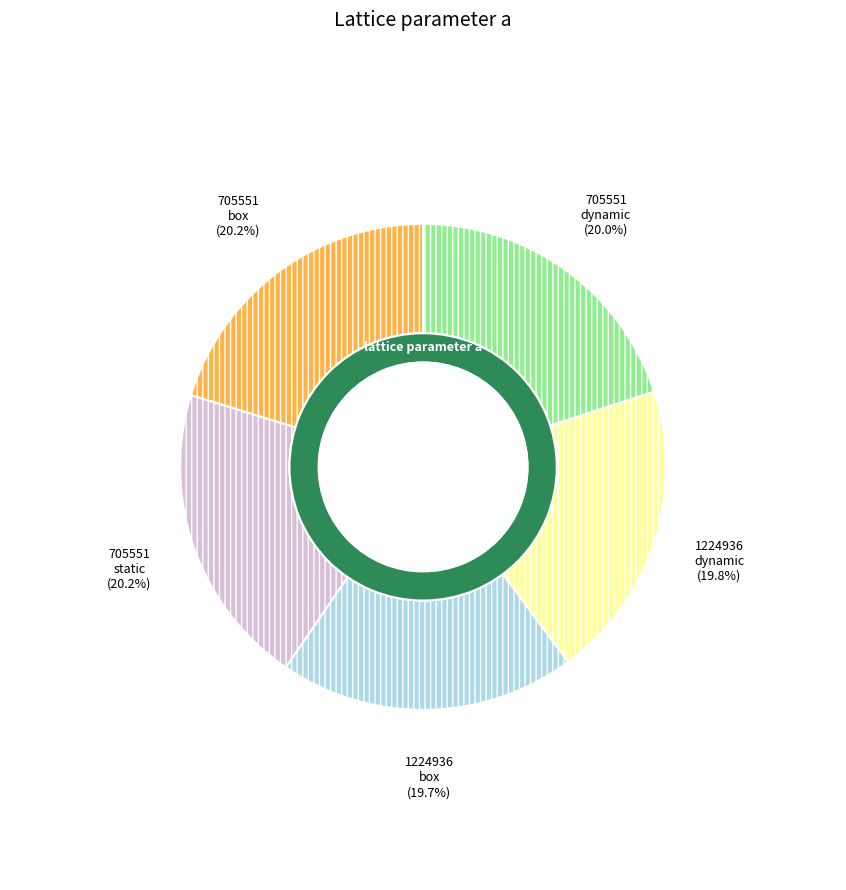

What is the smallest slice in the pie chart?

mp-1224936 box